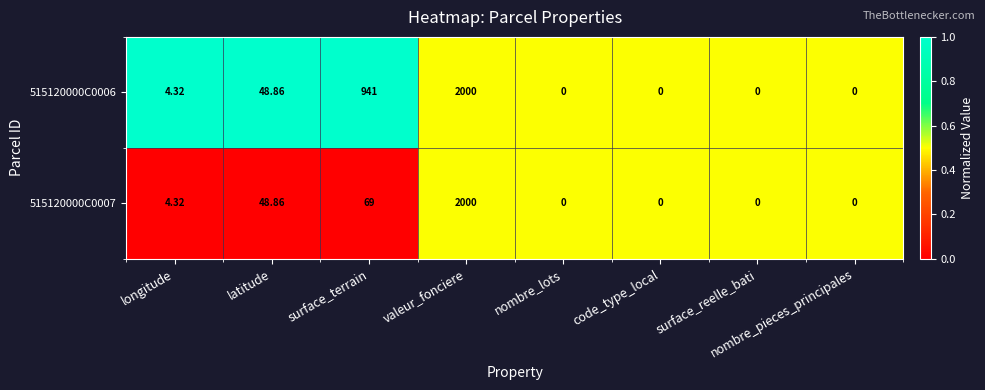

At which category is the sum across all series the highest?

valeur_fonciere